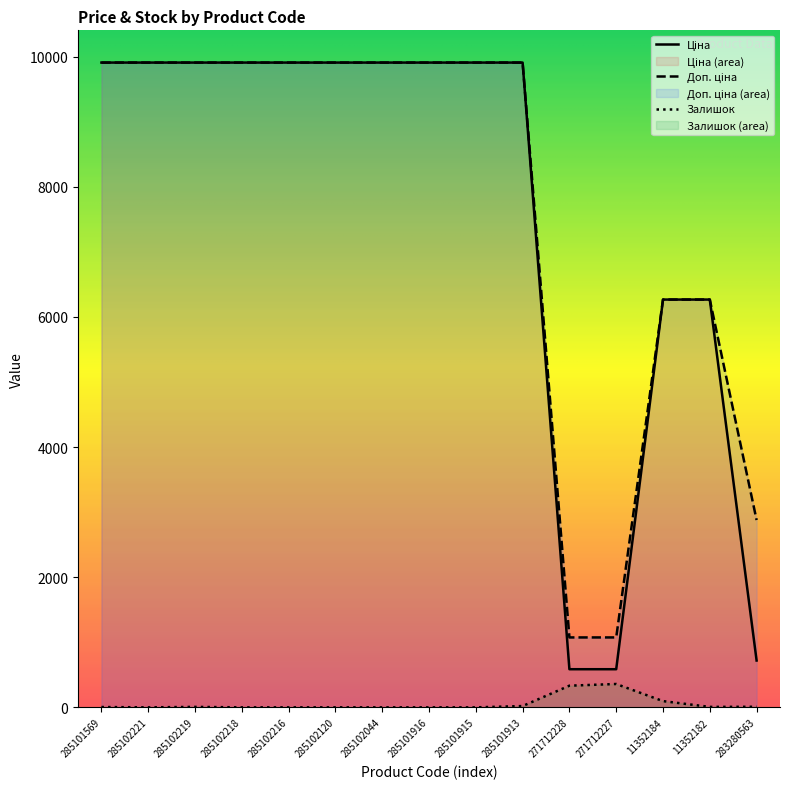

True or false: Доп. ціна and Залишок cross at least once.

False